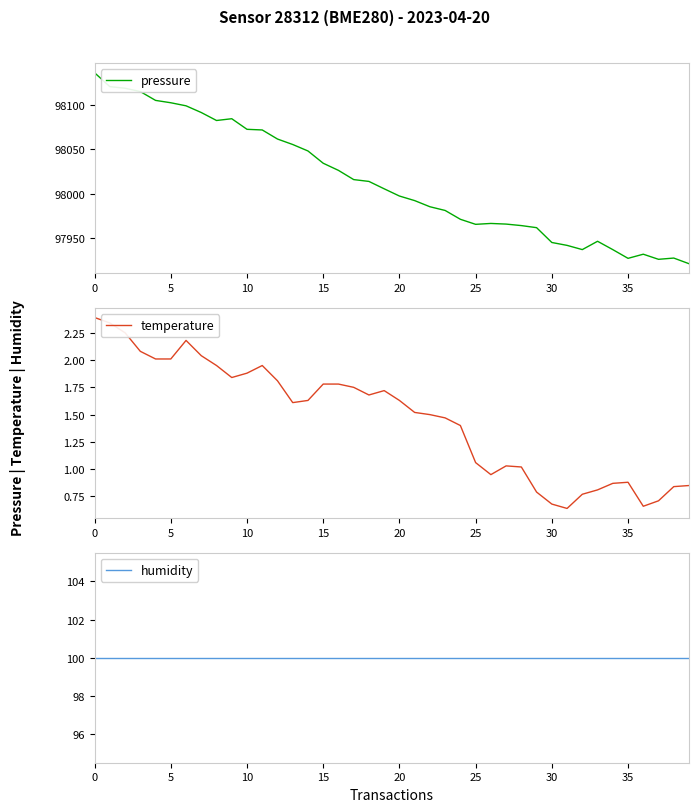

At which label is temperature closest to 1?

28